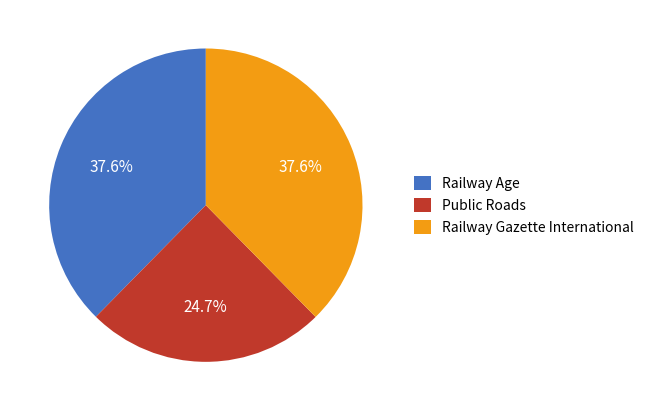

Between Public Roads and Railway Gazette International, which is larger?

Railway Gazette International